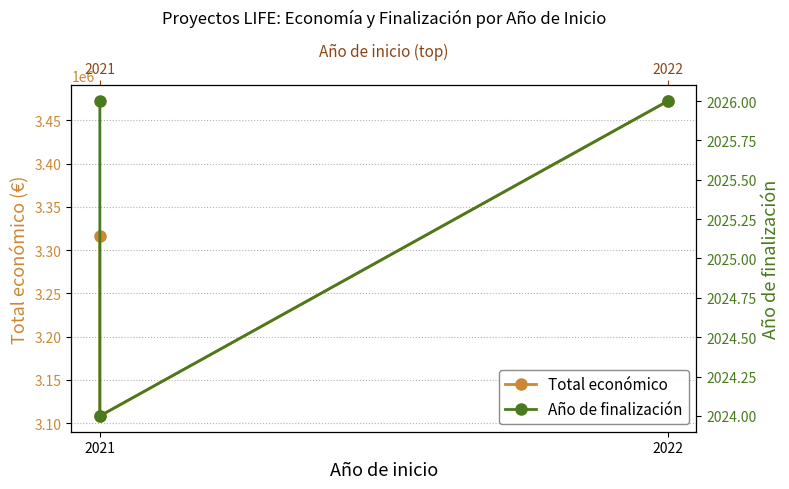

At which label does Total económico first exceed 3315951?

2022